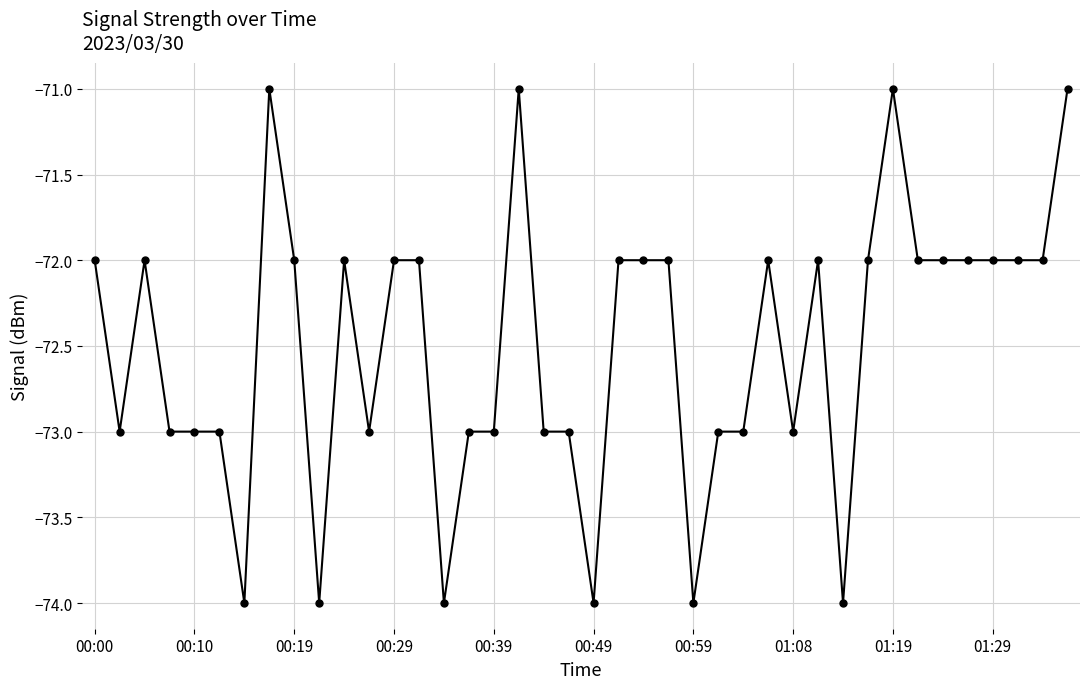

Count the number of data series in this chart.

1